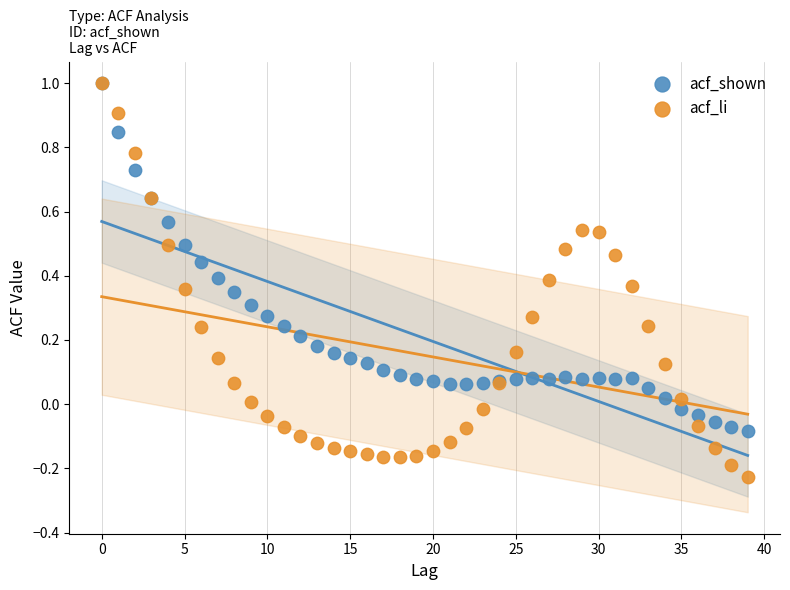

Which series reaches the minimum Y coordinate?

acf_li